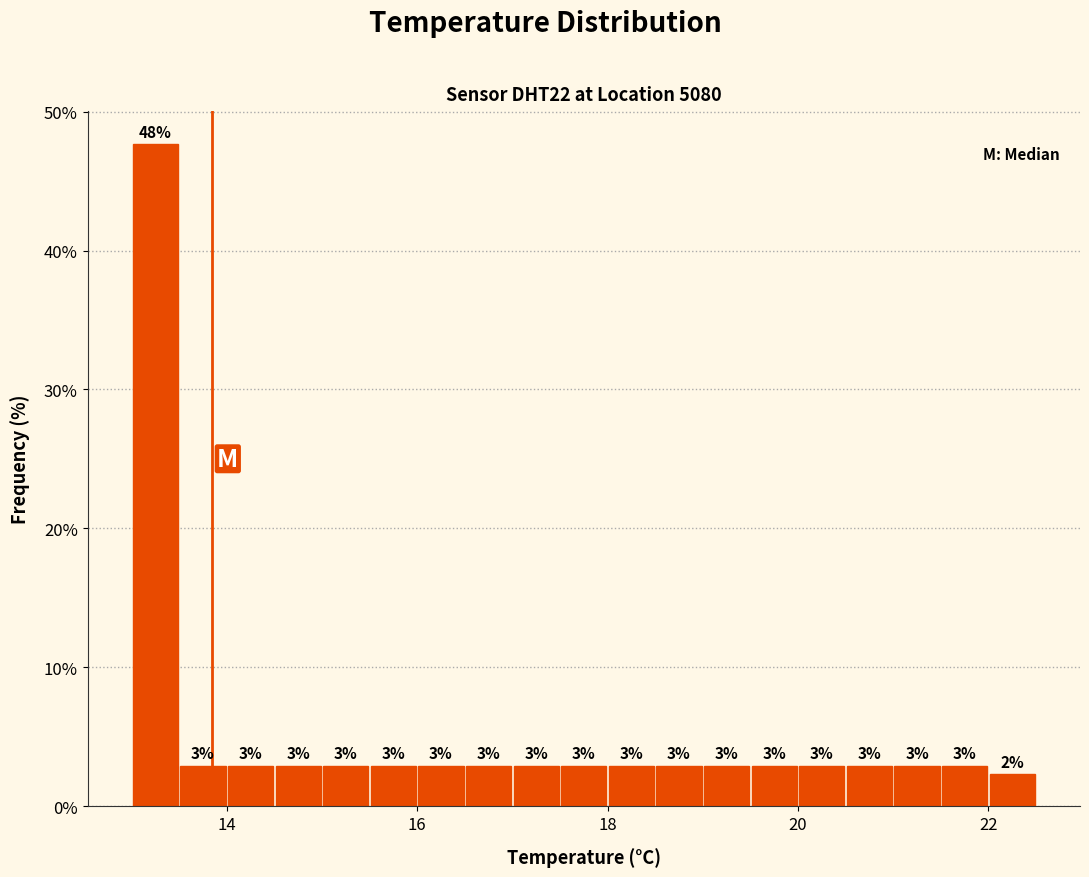

Around what value on the x-axis is the tallest bar? Give the approximate position of its centre, as read against the axis.

13.2